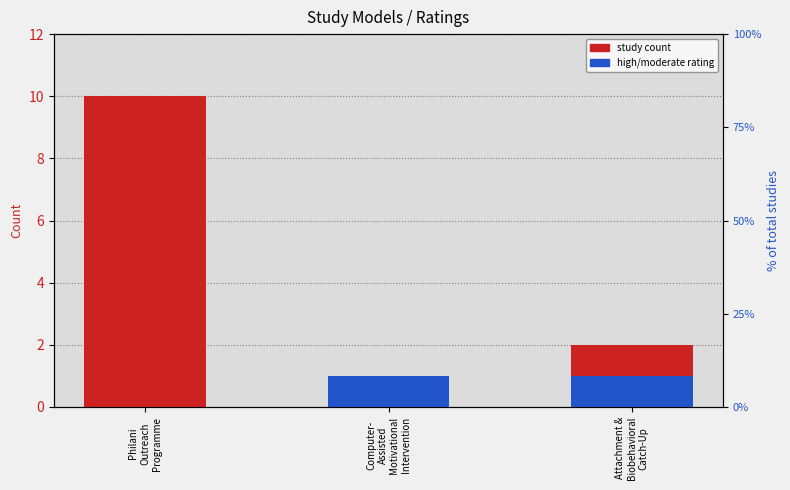

Which category has the lowest value in the high/moderate rating series?

Philani
Outreach
Programme